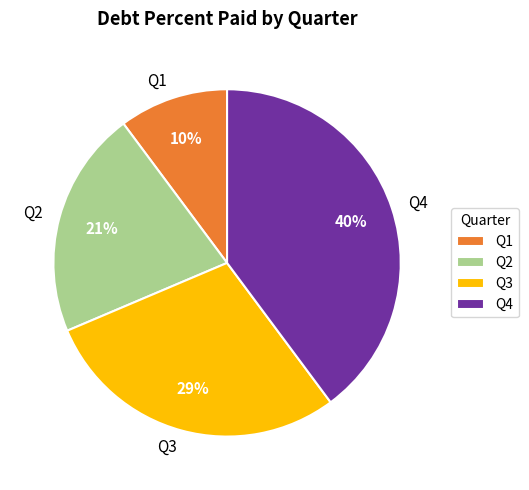

Approximately how many times larger is the value at Q1 compared to Q2?

0.5